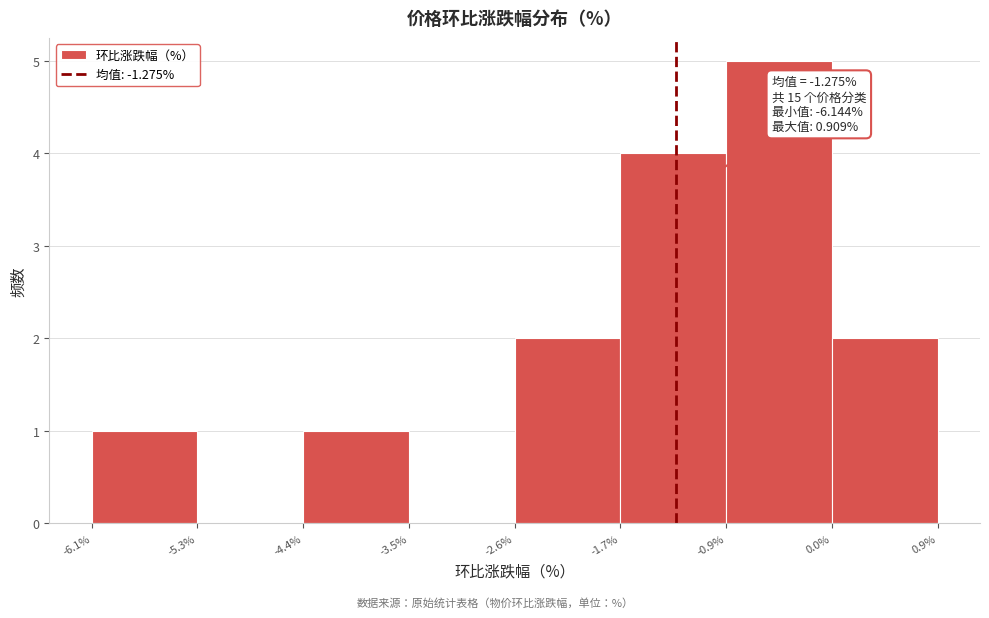

Which range on the x-axis has the tallest bar?

-0.9% to 0.0%